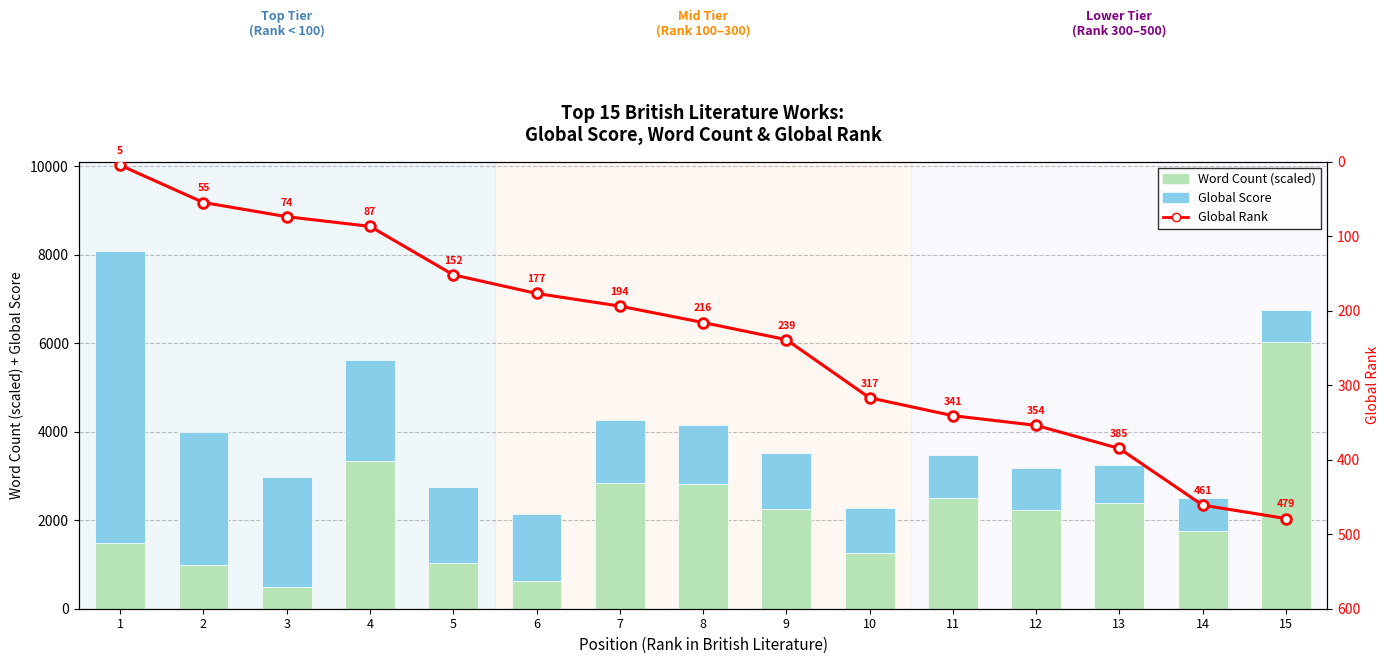

Reading left to right, what are all the values shown in this chart?

Word Count (scaled): 1=1482.4	2=999.3	3=491.7	4=3333.3	5=1041.7	6=625.0	7=2833.3	8=2816.7	9=2257.0	10=1248.7	11=2500.0	12=2233.3	13=2383.3	14=1761.2	15=6033.3
Global Score: 1=6603.0	2=3002.0	3=2476.0	4=2293.0	5=1698.0	6=1507.0	7=1434.0	8=1341.0	9=1259.0	10=1020.0	11=966.0	12=941.0	13=862.0	14=752.0	15=723.0
Global Rank: 1=5.0	2=55.0	3=74.0	4=87.0	5=152.0	6=177.0	7=194.0	8=216.0	9=239.0	10=317.0	11=341.0	12=354.0	13=385.0	14=461.0	15=479.0